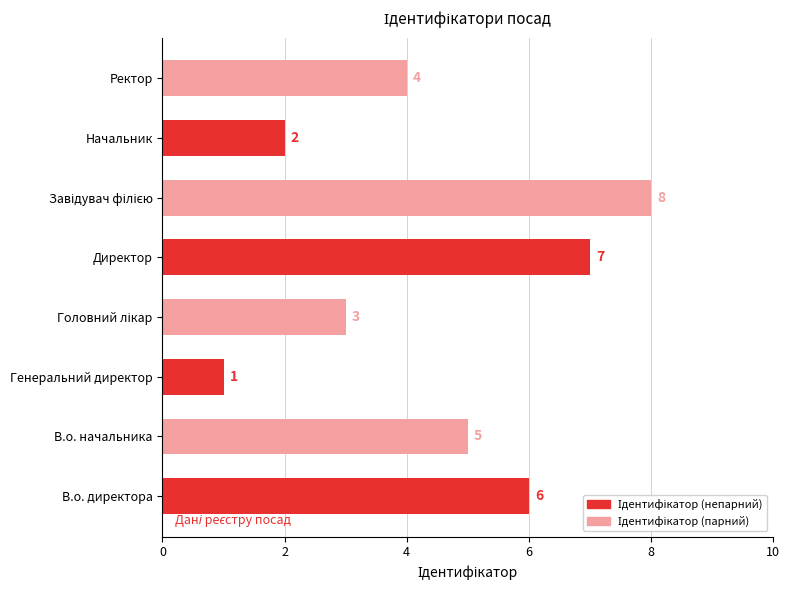

True or false: the data shows 9 at В.о. директора.

False